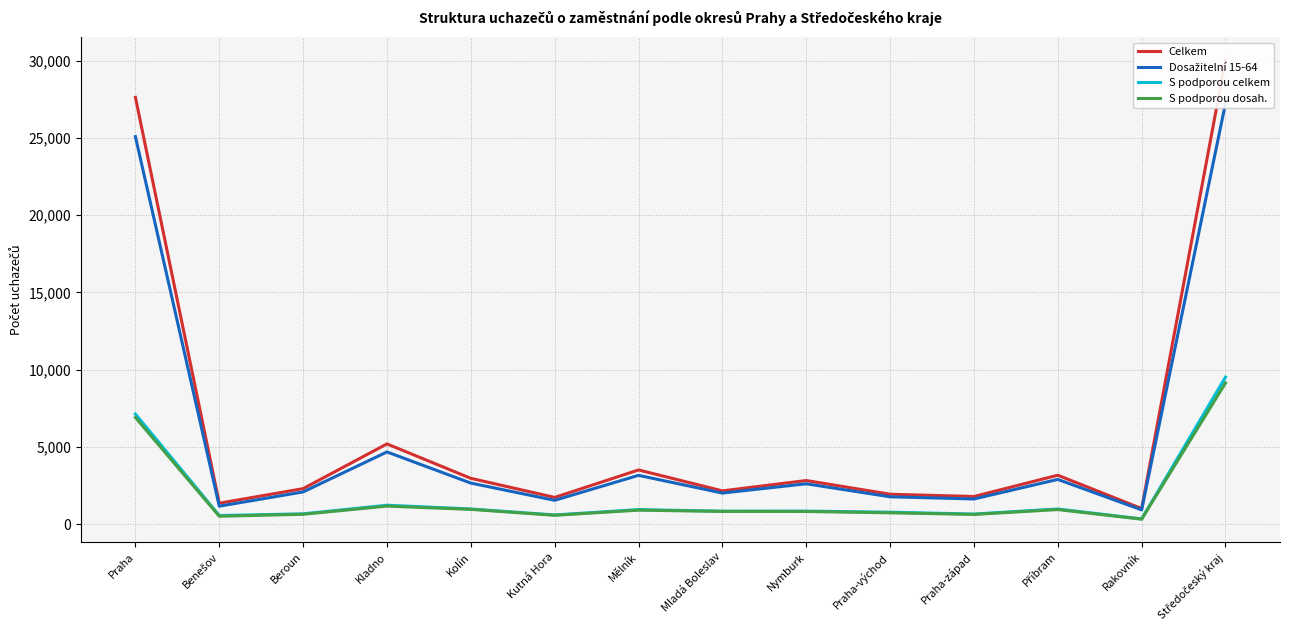

Where is the first local maximum for Celkem?

Kladno